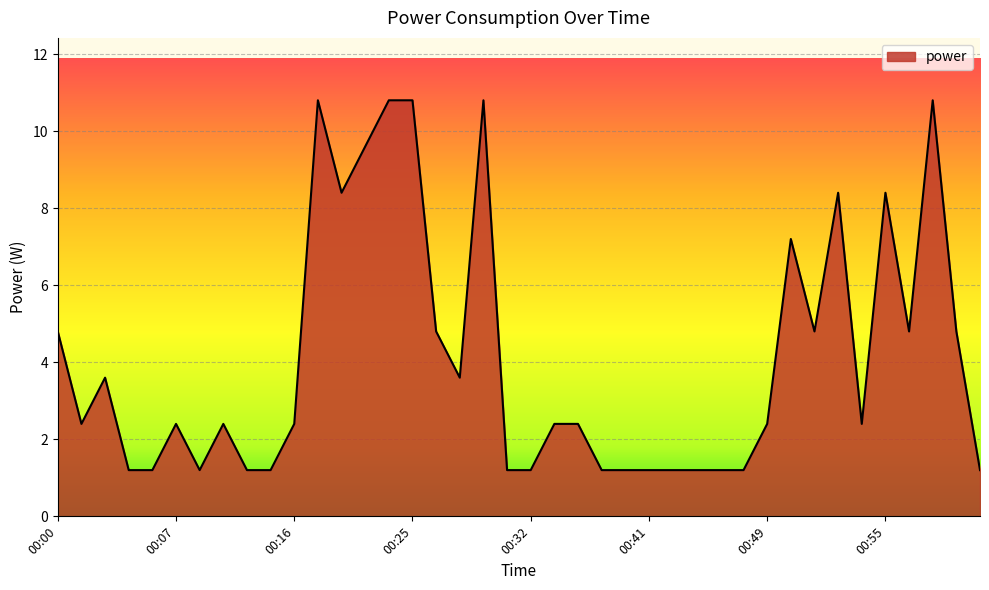

How many lines are shown in the chart?

1